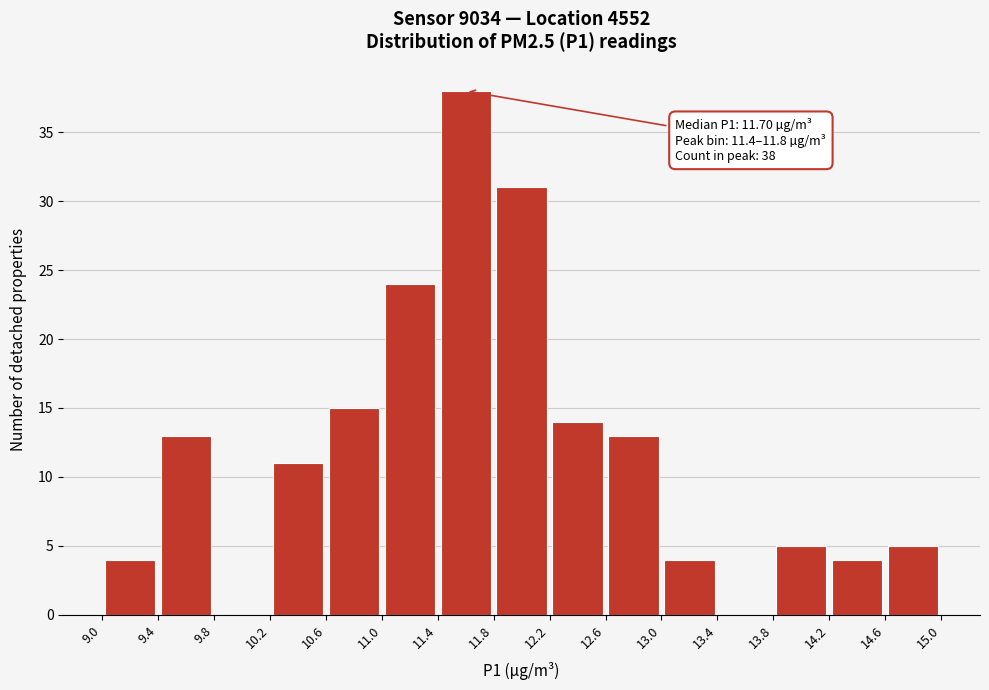

Which range on the x-axis has the tallest bar?

11.4 to 11.8